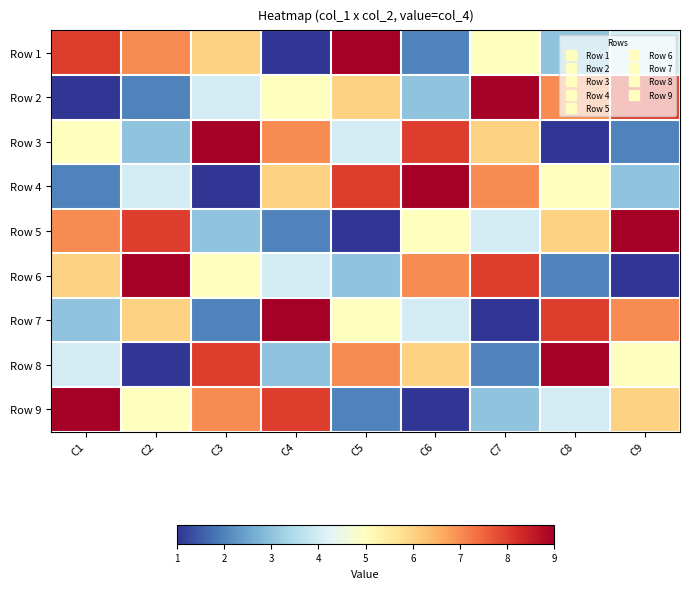

What is the spread (max minus min) of values at C3?

8